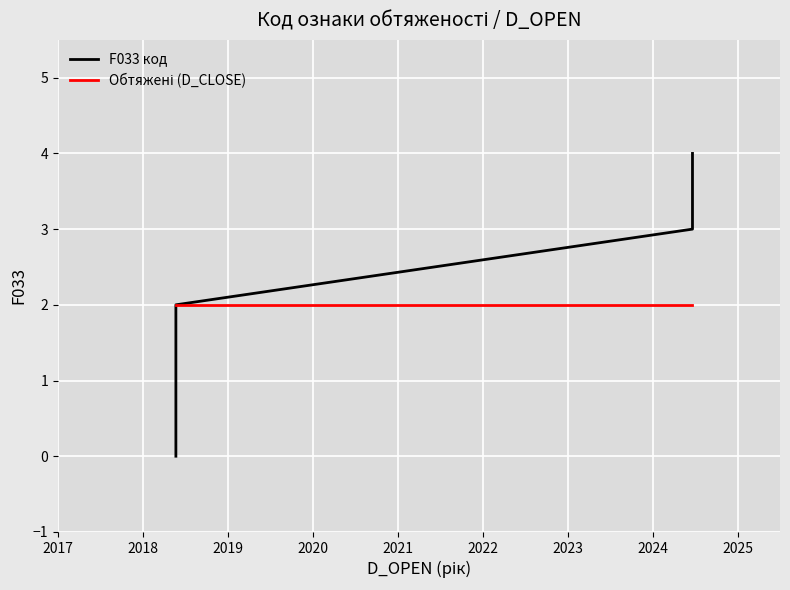

Rank the categories by value from highest to lowest.

2024-06-21, 2024-06-21, 2018-05-22, 2018-05-22, 2018-05-22